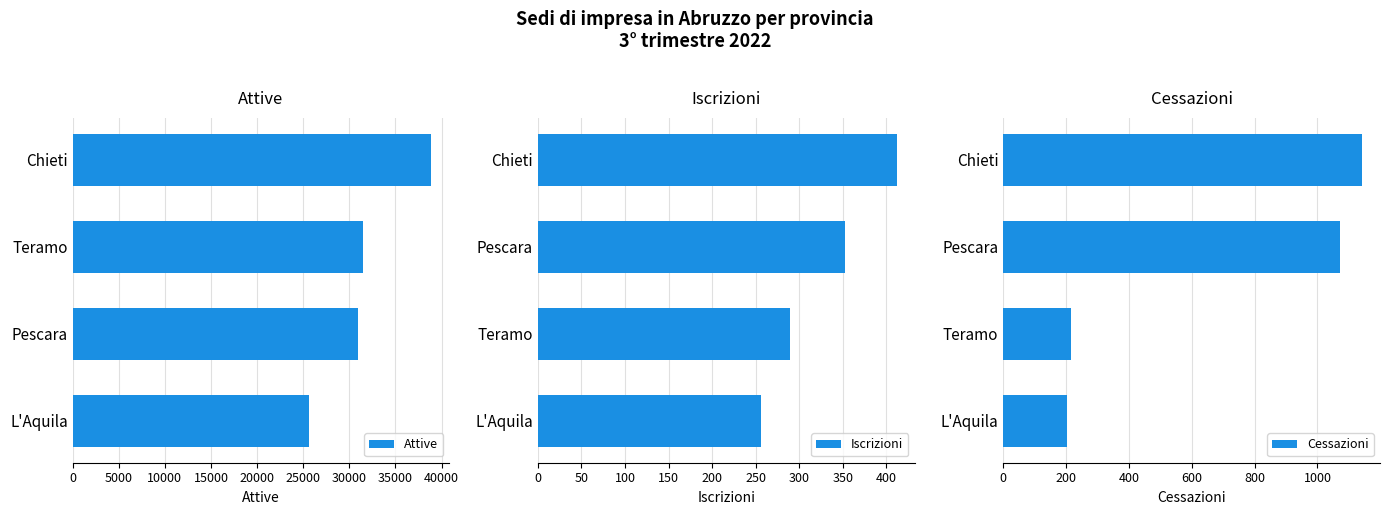

How many data points in Cessazioni are less than 1071?

2